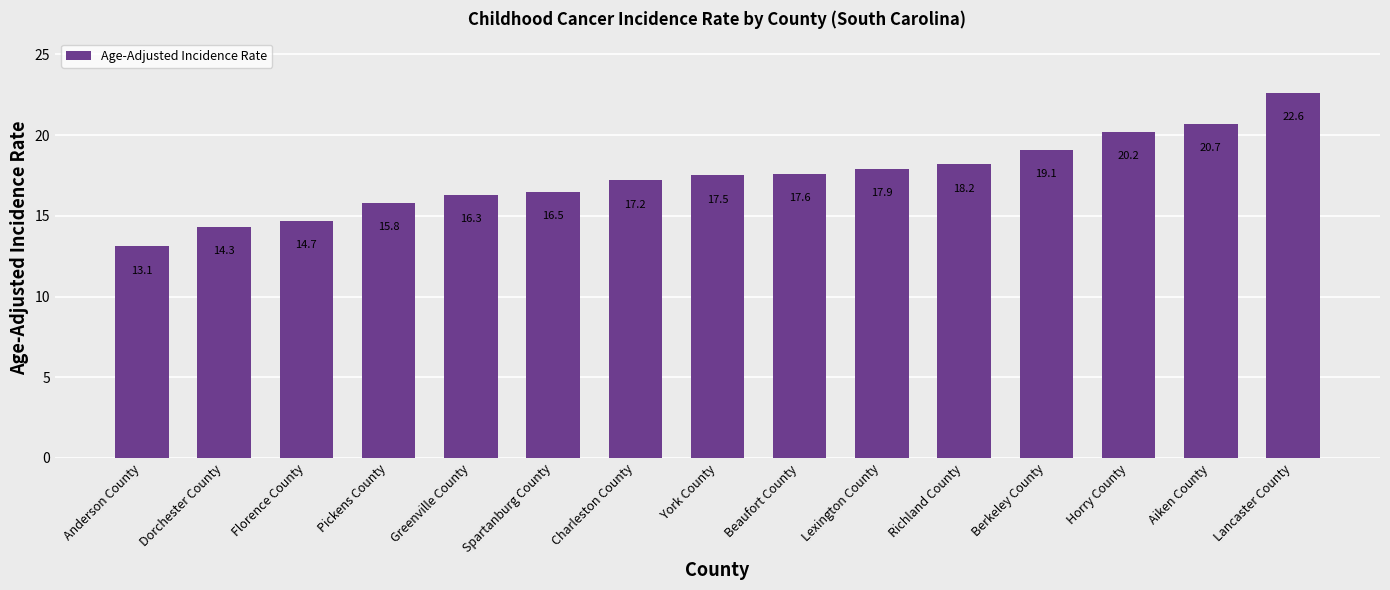

Reading left to right, transcribe all the data shown in this chart.

Anderson County=13.1	Dorchester County=14.3	Florence County=14.7	Pickens County=15.8	Greenville County=16.3	Spartanburg County=16.5	Charleston County=17.2	York County=17.5	Beaufort County=17.6	Lexington County=17.9	Richland County=18.2	Berkeley County=19.1	Horry County=20.2	Aiken County=20.7	Lancaster County=22.6